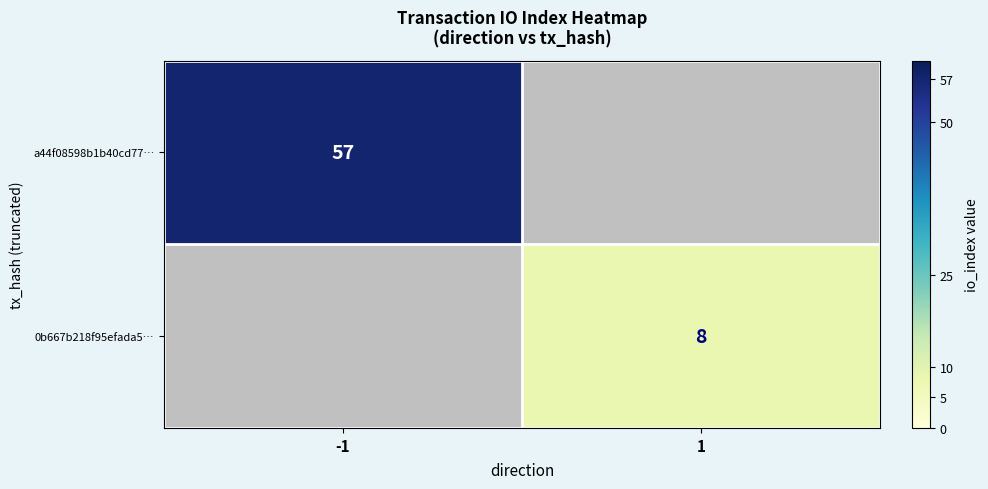

The value of a44f08598b1b40cd77… at -1 is 80. True or false?

False